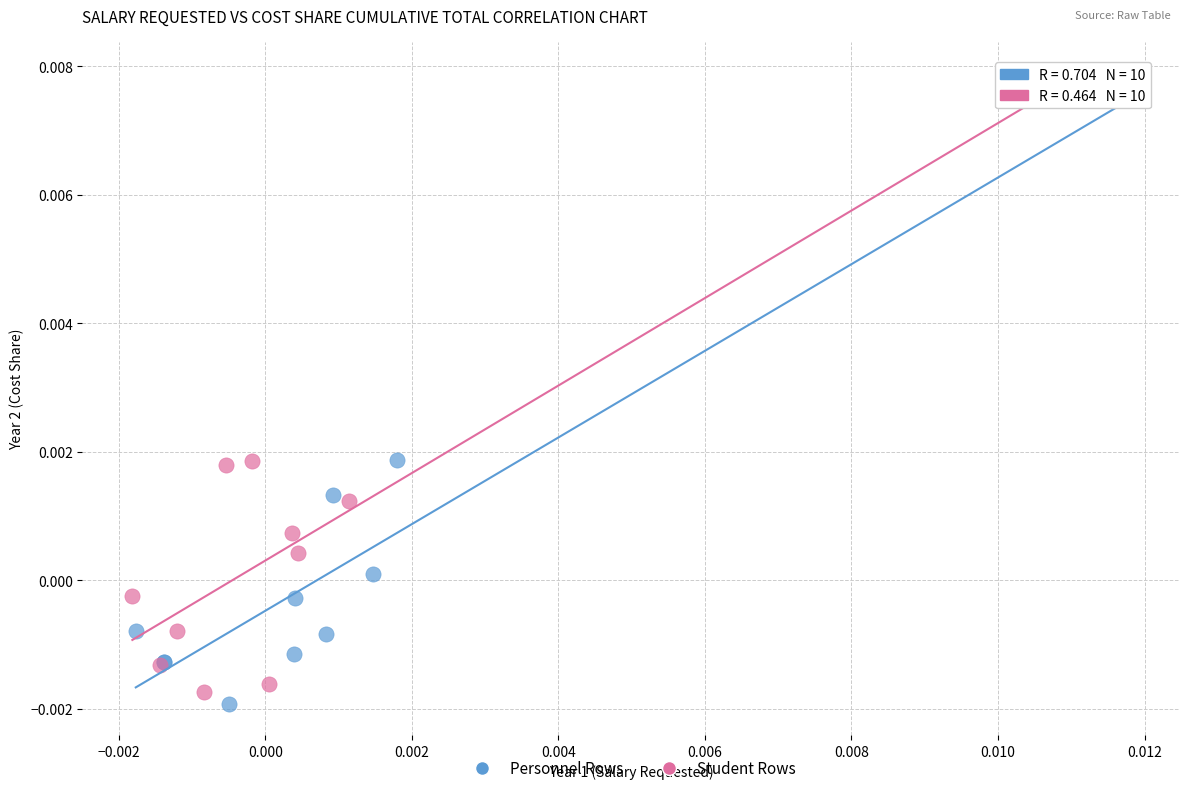

Which series contains the lowest Y value?

Personnel Rows